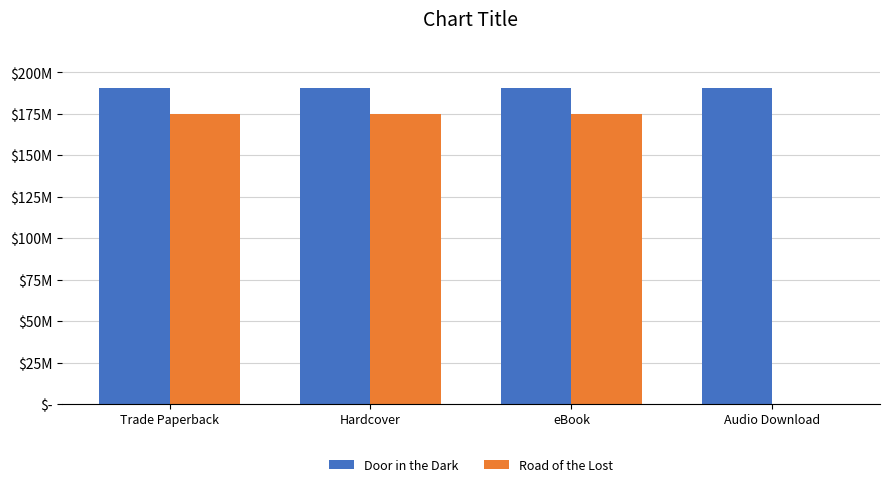

The value of Door in the Dark at Hardcover is 39888784. True or false?

False